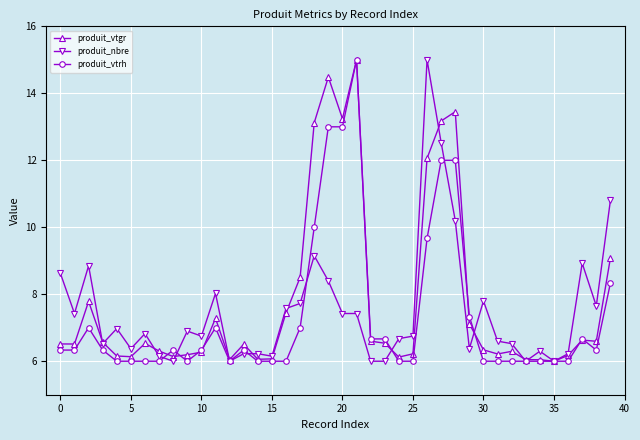

Count the number of categories in the chart.

40